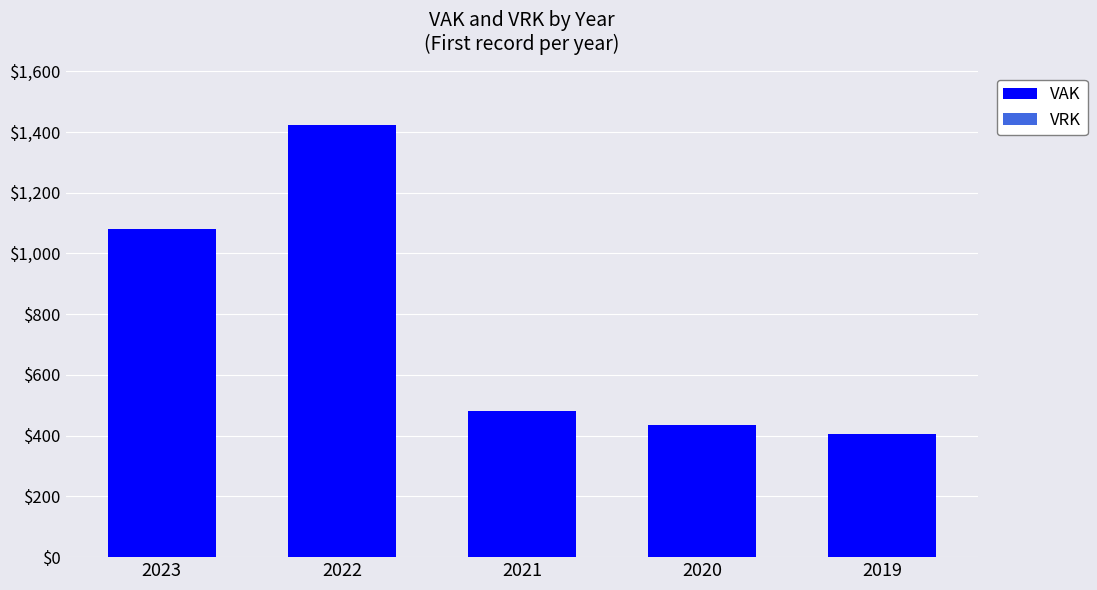

At which category does the chart reach its minimum across all series?

2019